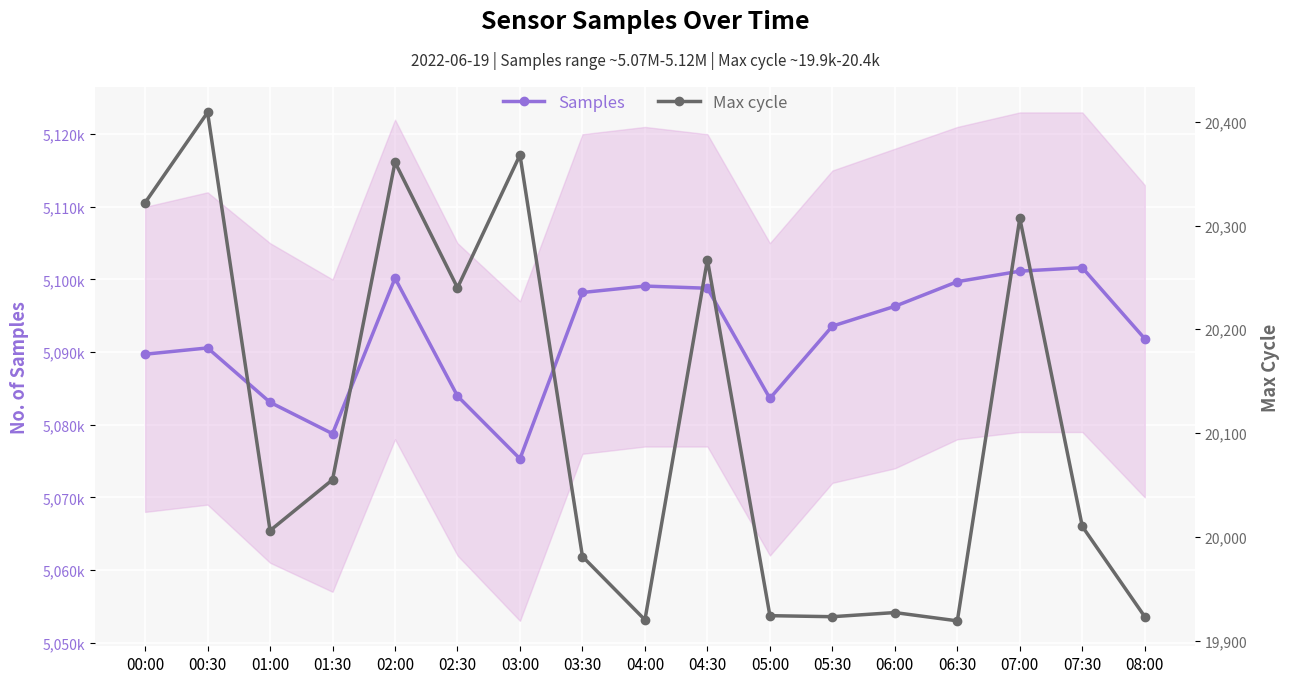

At which label does Max cycle reach its peak?

00:30